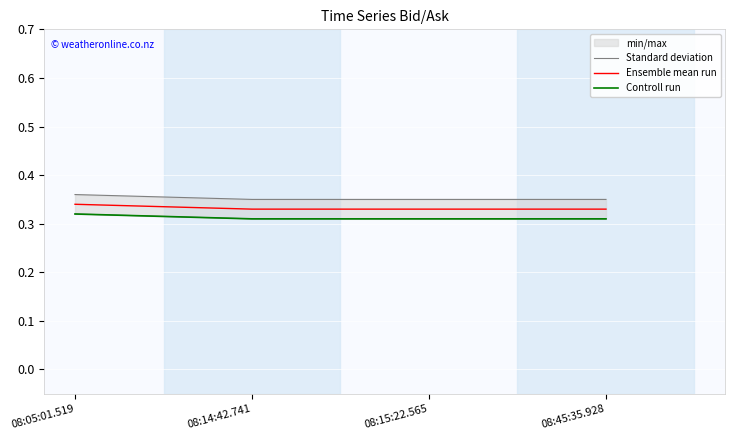

Count the Ensemble mean run values in the range 0 to 1.

4